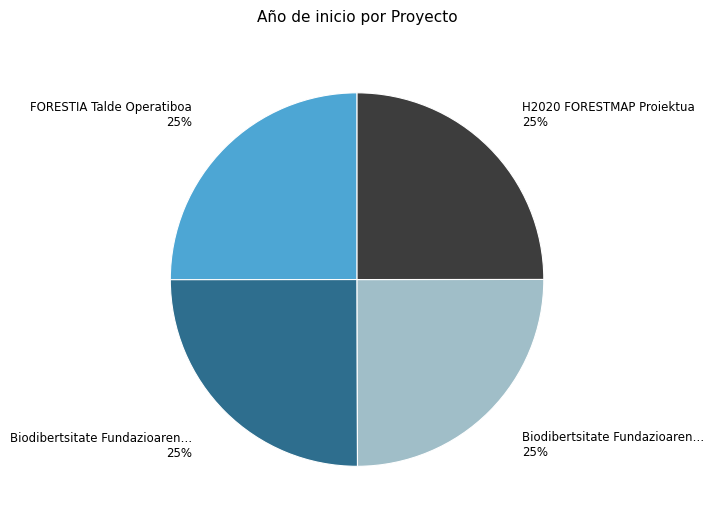

To the nearest percent, what is the average slice percentage?

25%